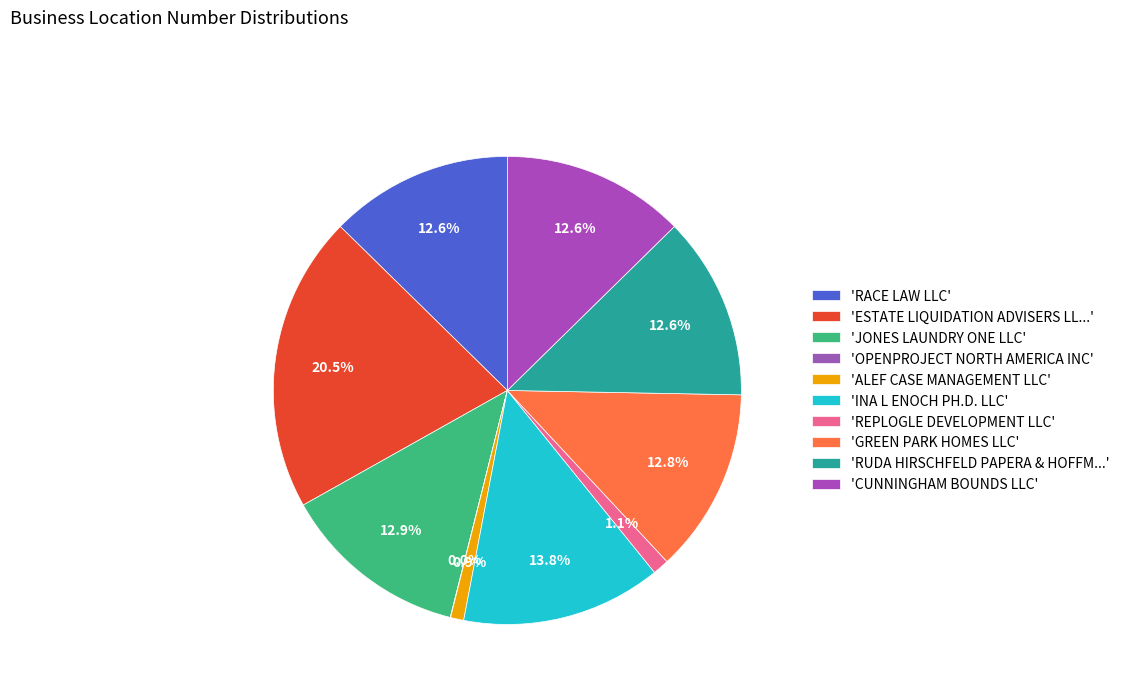

Is there any slice that represents more than half of the pie?

No